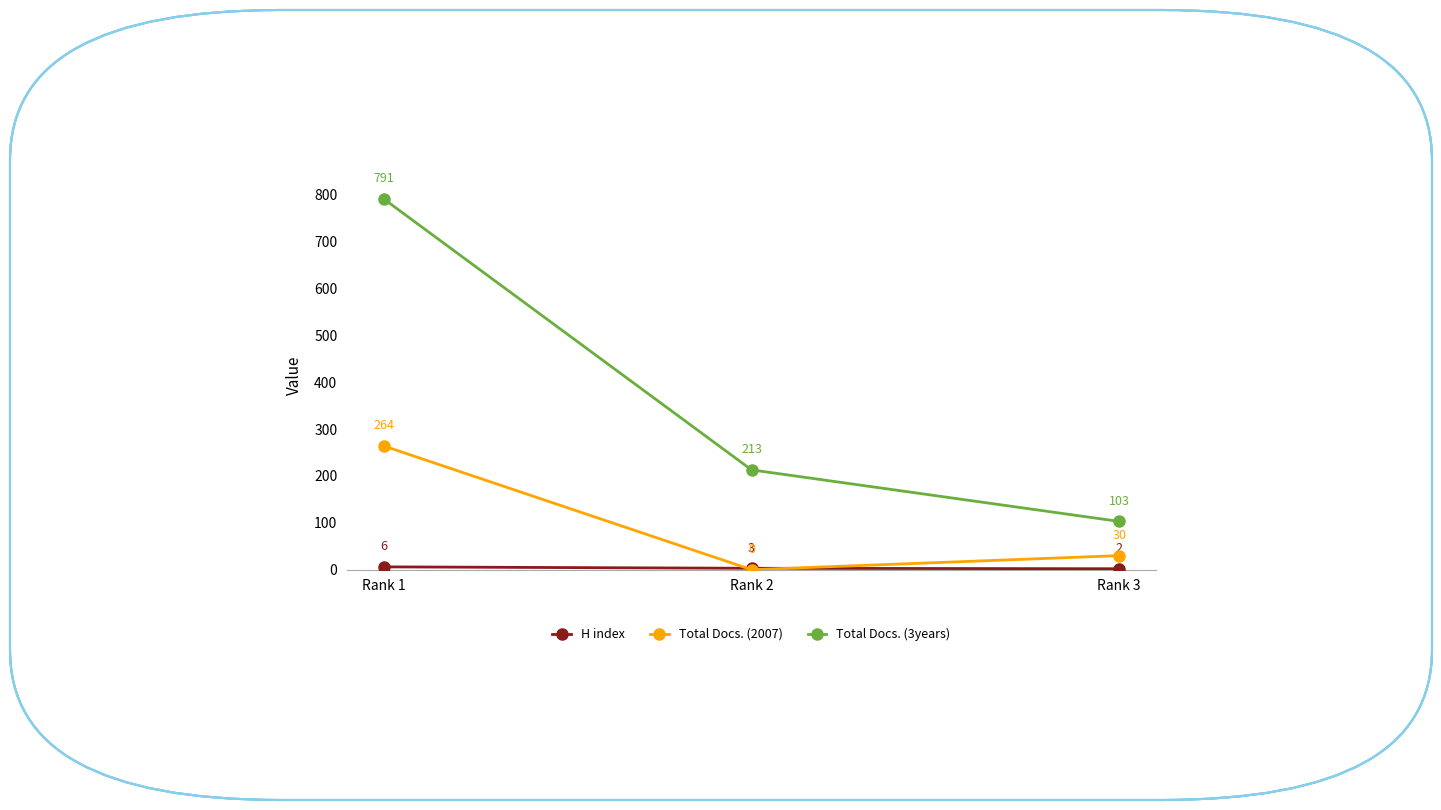

At which label does Total Docs. (2007) first exceed 30?

Rank 1